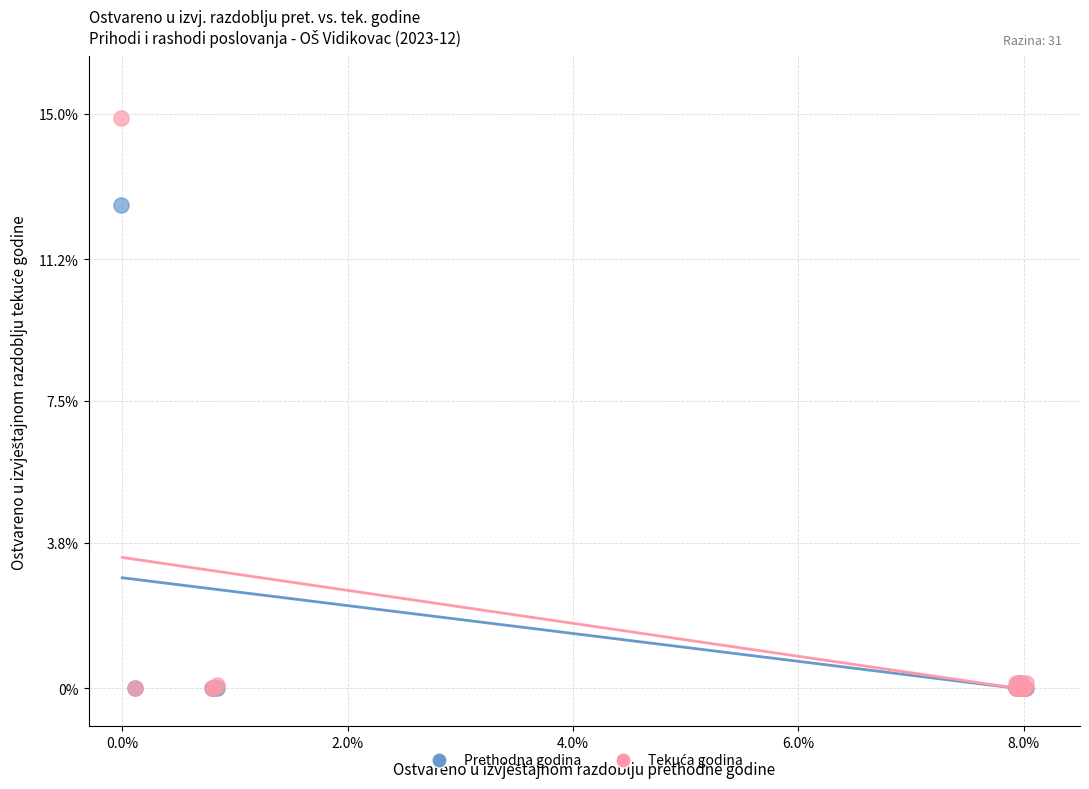

Across all series, what Y value is closest to 7?

12.6